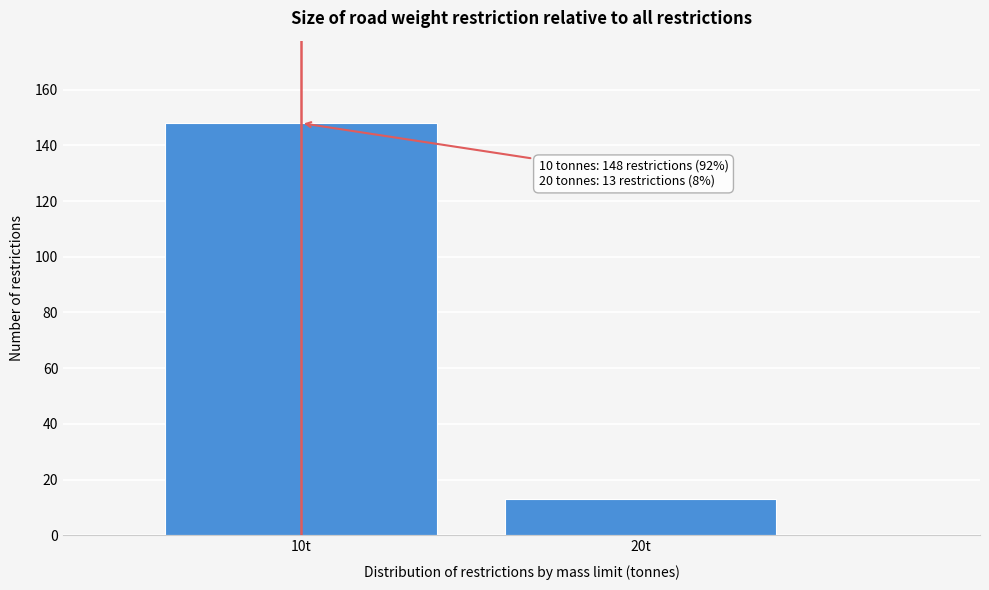

Reading left to right, transcribe all the data shown in this chart.

148	13